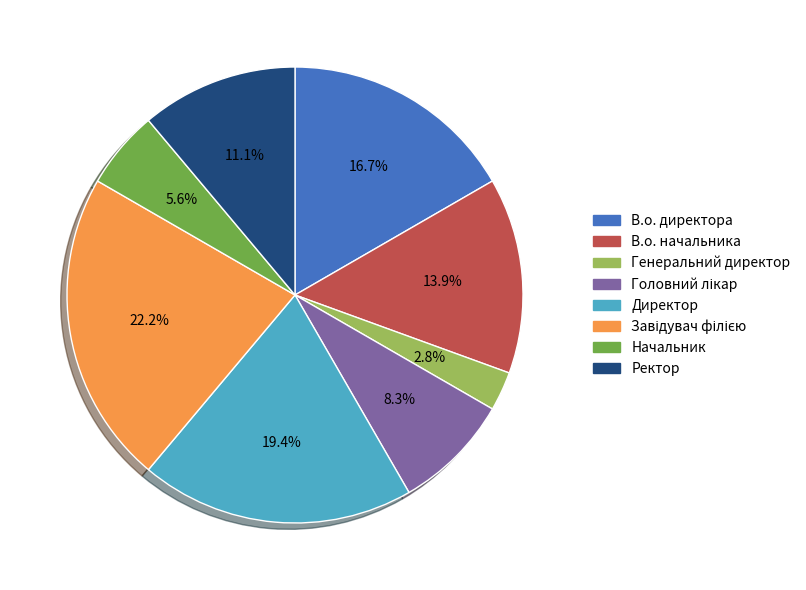

Does any single category account for the majority?

No